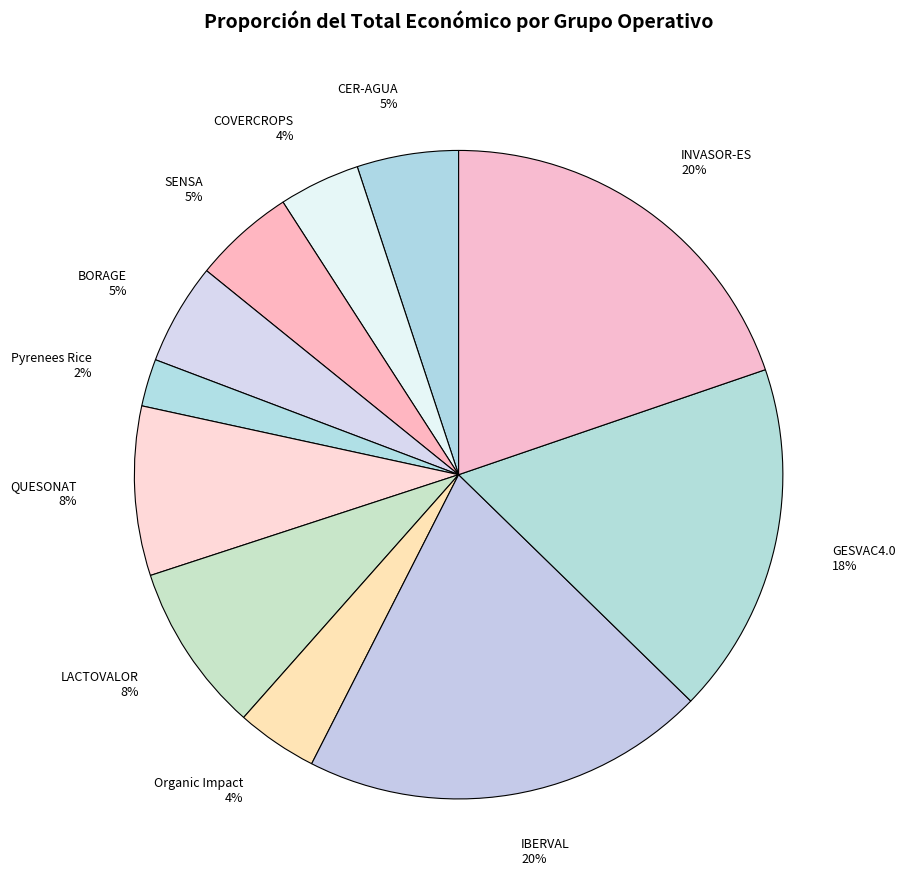

Is there a majority slice in this chart?

No